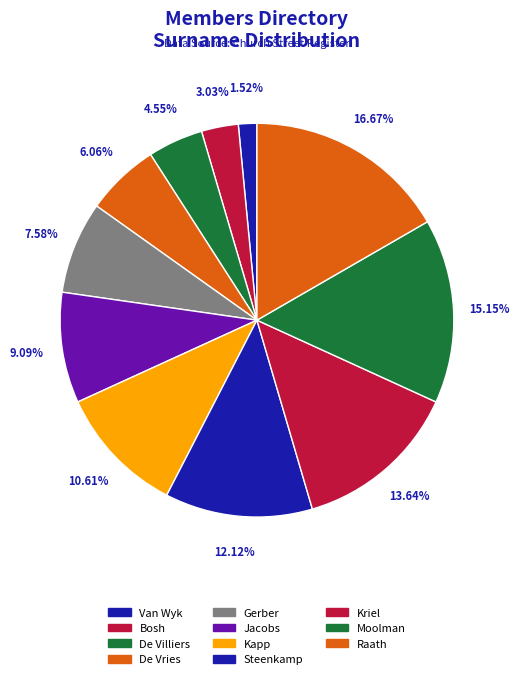

How many slices are in this pie chart?

11